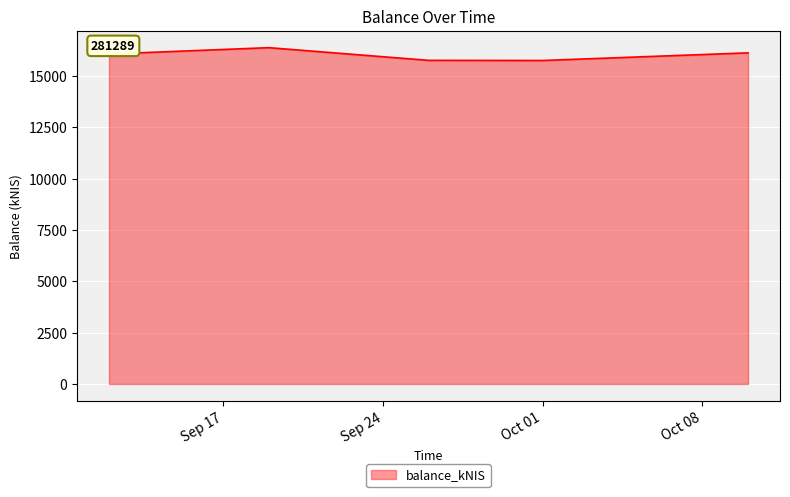

What is the greatest value displayed?

16373.1